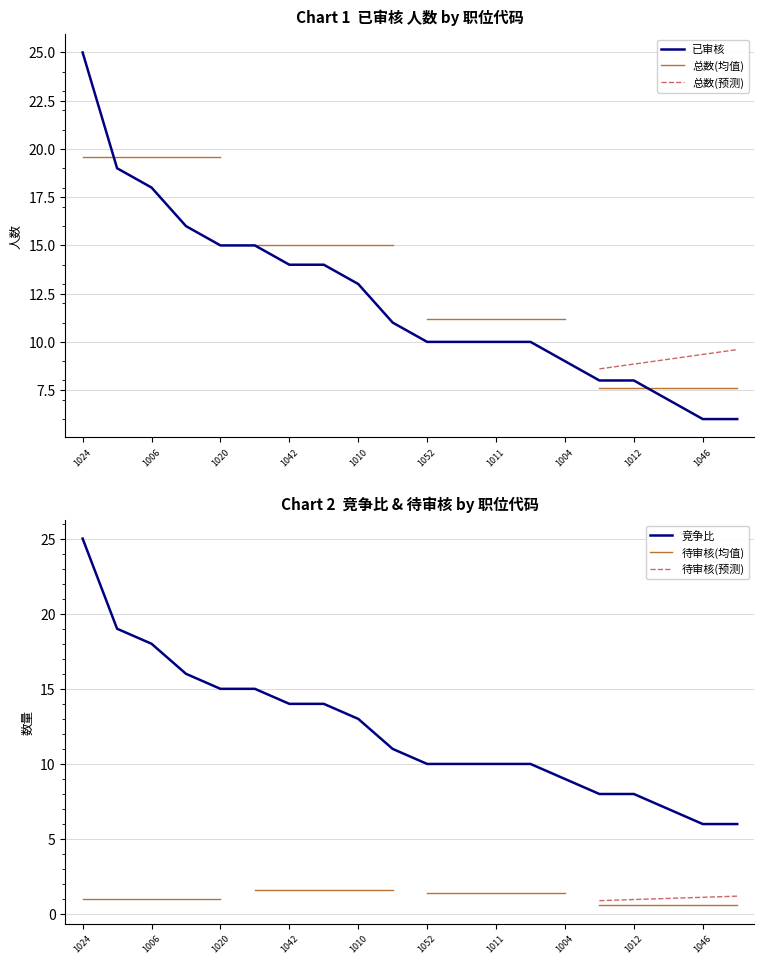

True or false: 已审核 and 竞争比 intersect in this chart.

False